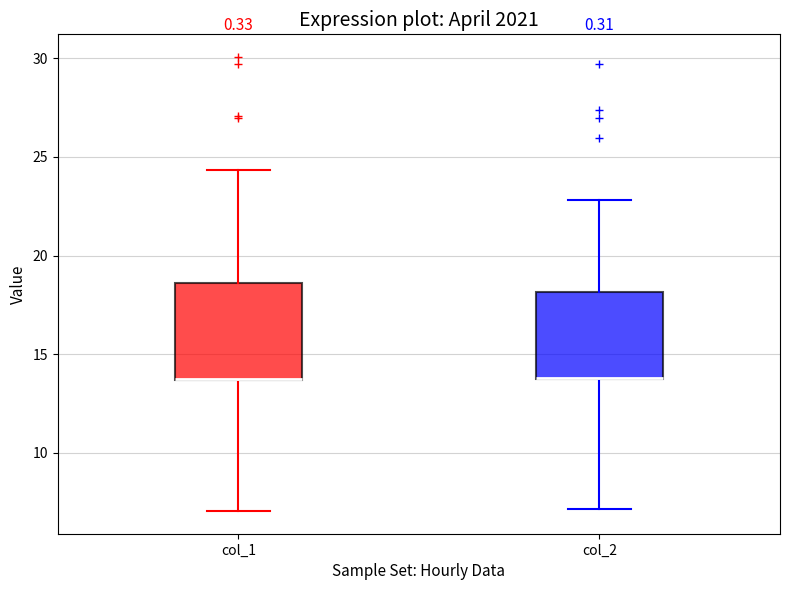

Reading left to right, read every box against the y-axis: the position of its median line, the range the box covers, and the ends of its whiskers. The values are not printed on the chart, so give them approximately, as read against the axis.

col_1: median 14.0 (drawn on the box's lower edge), box 13.5 to 18.5, whiskers 7.0 to 24.5
col_2: median 14.0 (drawn on the box's lower edge), box 13.5 to 18.0, whiskers 7.0 to 23.0